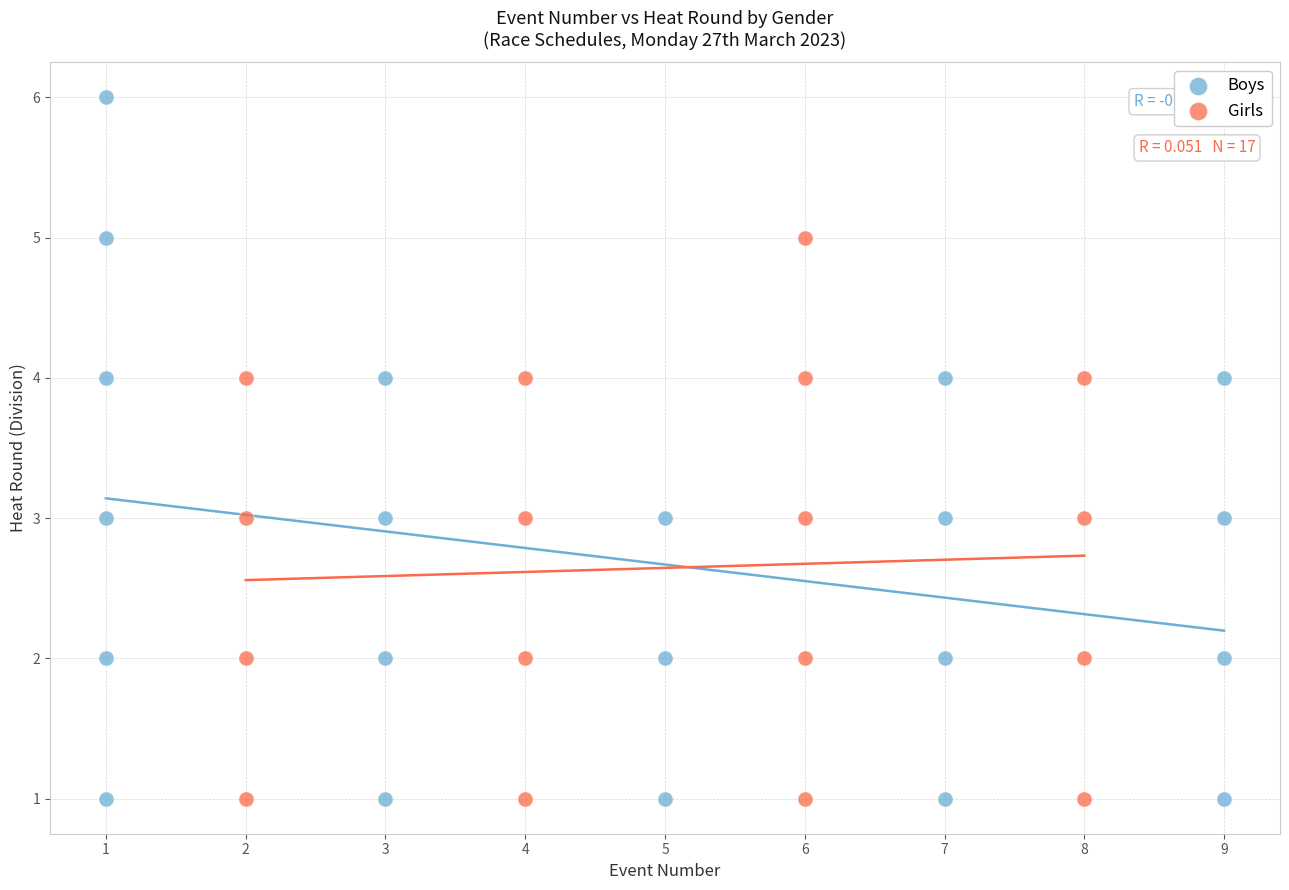

Which series has the largest Y range (max minus min)?

Boys